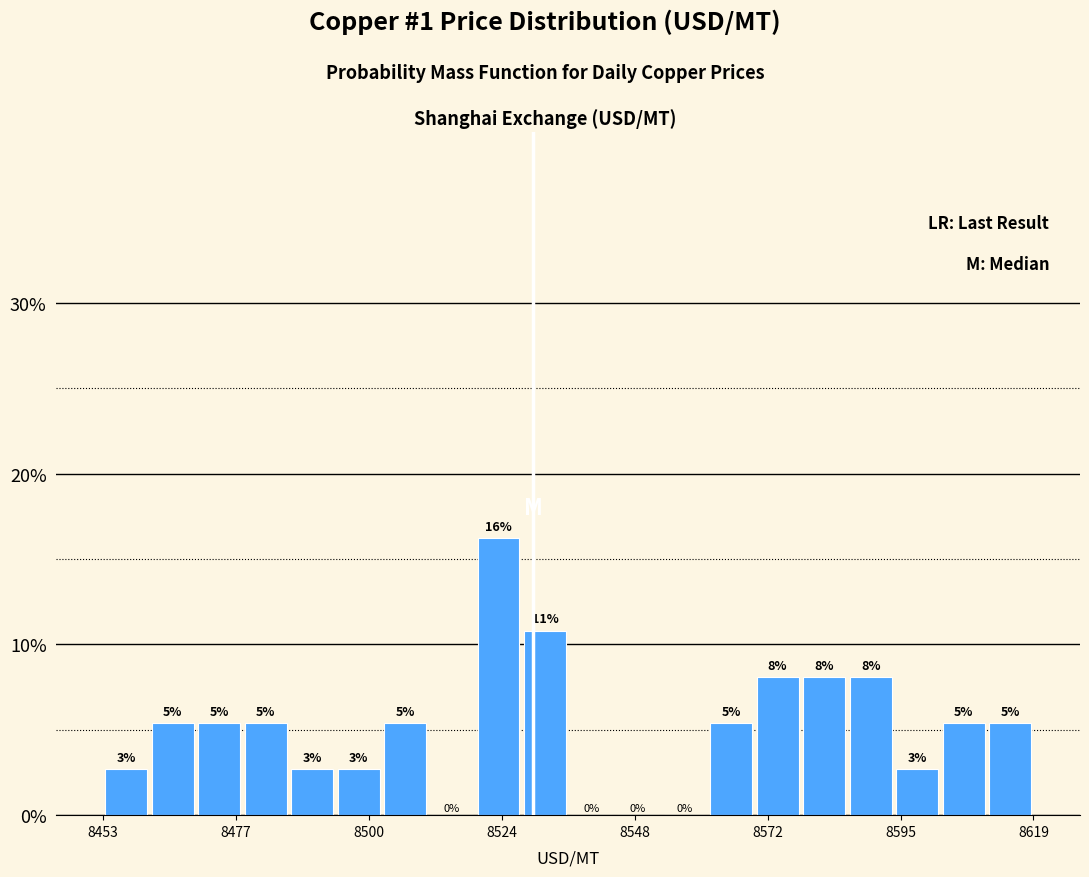

Read against the x-axis, roughly where is the centre of the tallest bar?

8525